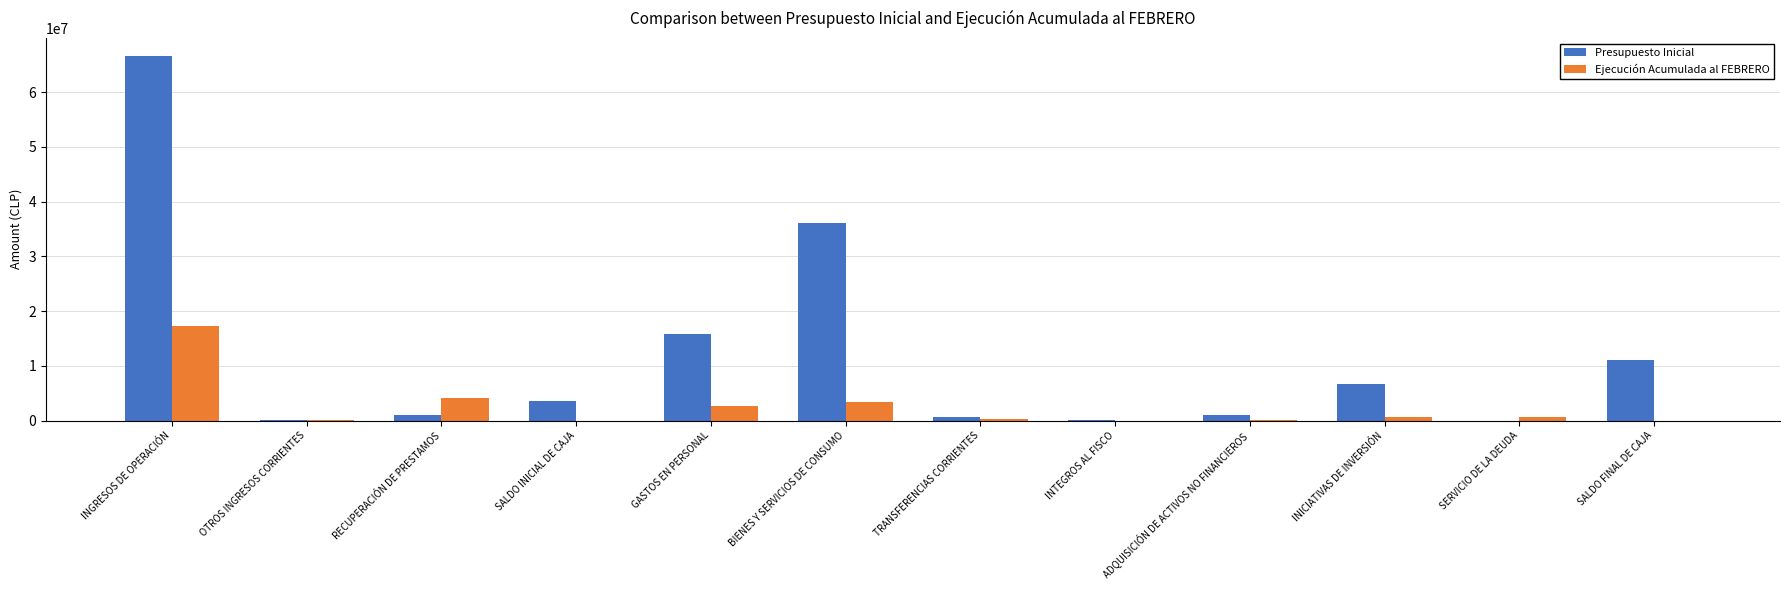

What value does the Ejecución Acumulada al FEBRERO series have at SERVICIO DE LA DEUDA?

687031